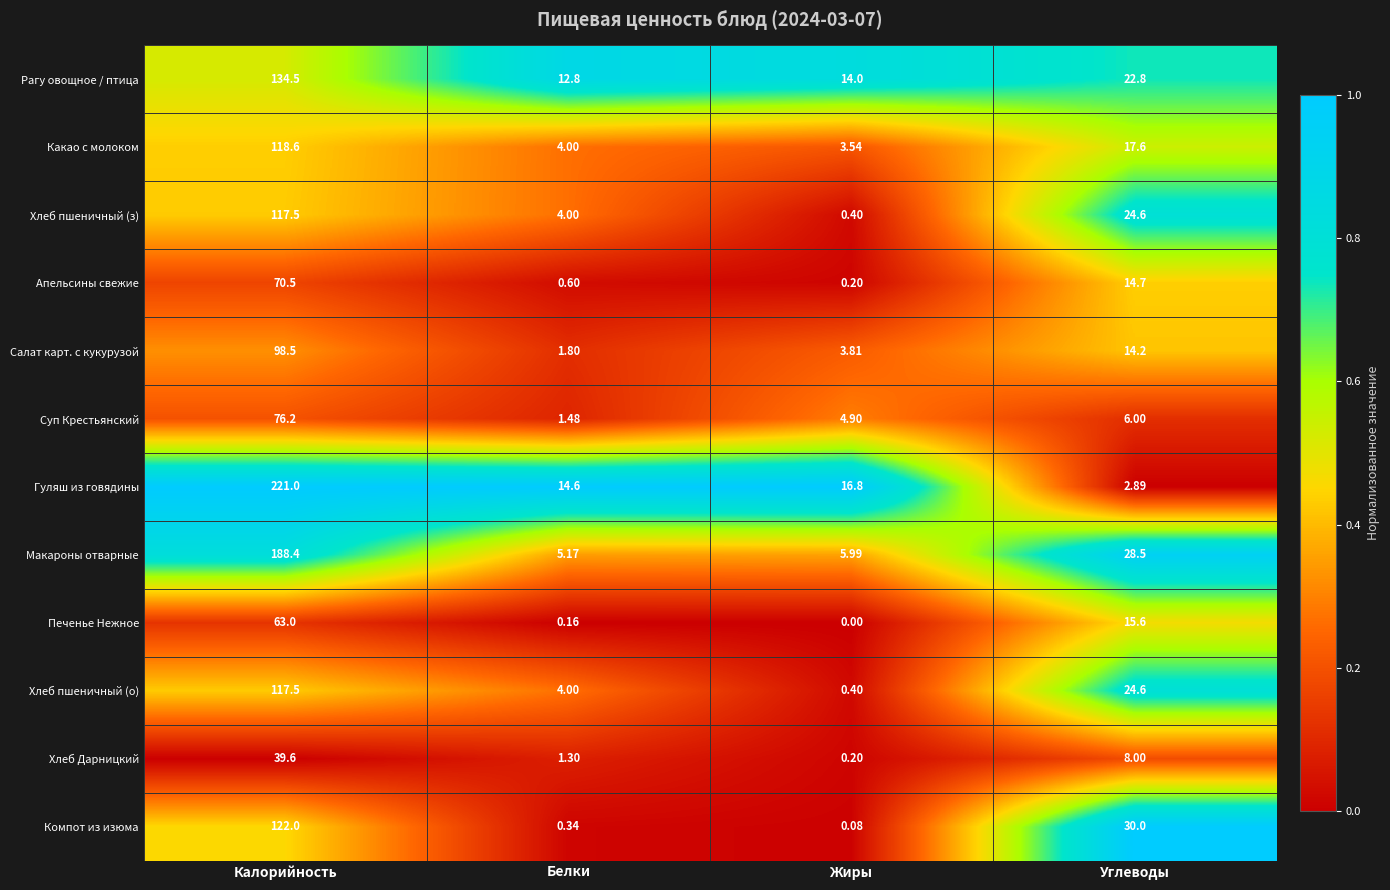

How many categories are shown in the chart?

4